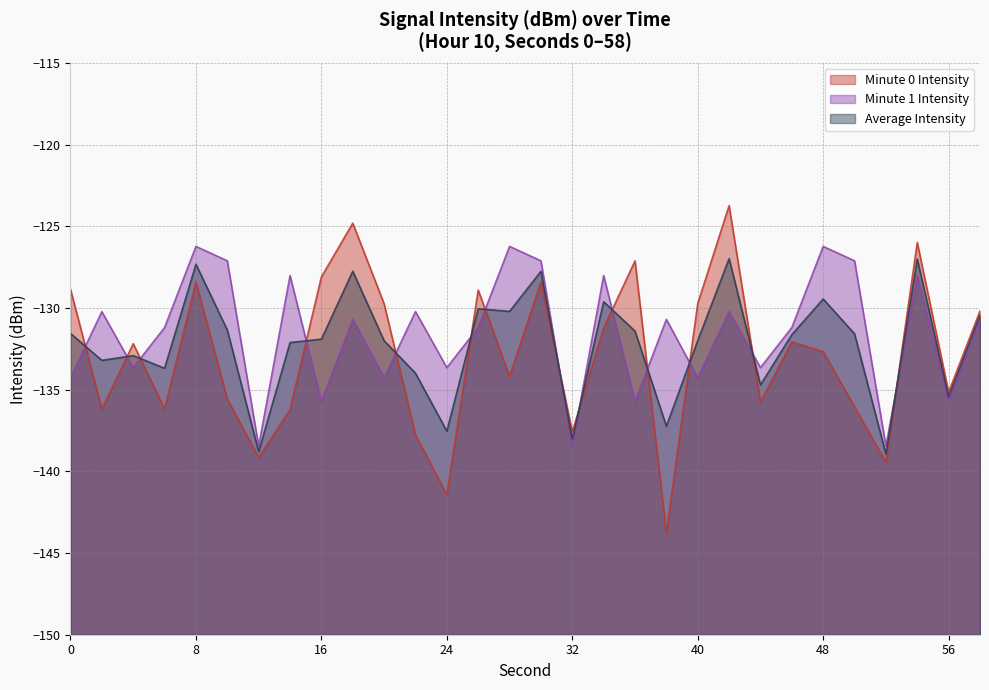

List the labels in order of intensity_min2 value, largest first.

8, 28, 48, 10, 30, 50, 14, 34, 54, 2, 22, 42, 18, 38, 58, 6, 26, 46, 4, 24, 44, 0, 20, 40, 16, 36, 56, 12, 32, 52